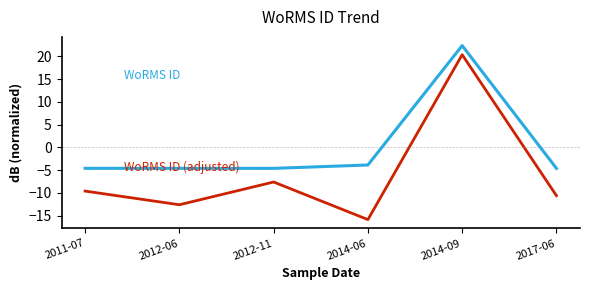

What position from the left is 2014-06?

4